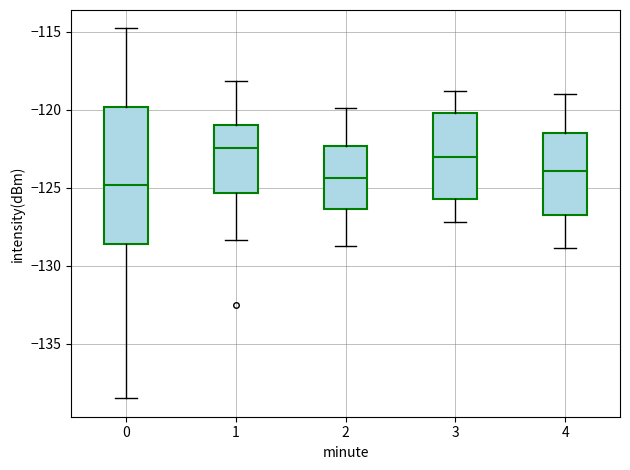

Comparing the boxes themselves (not the whiskers), which one is the tallest?

0